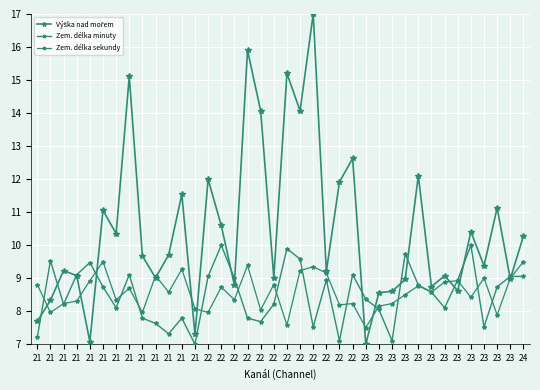

How many times do Výška nad mořem and Zem. délka sekundy cross each other?

13